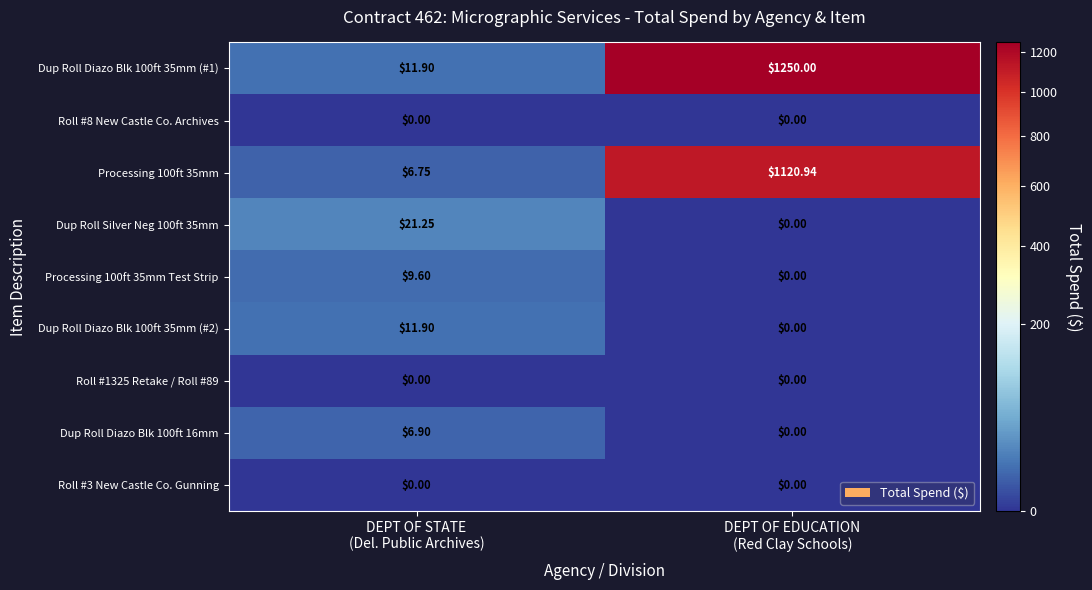

How many distinct data groups are displayed?

9